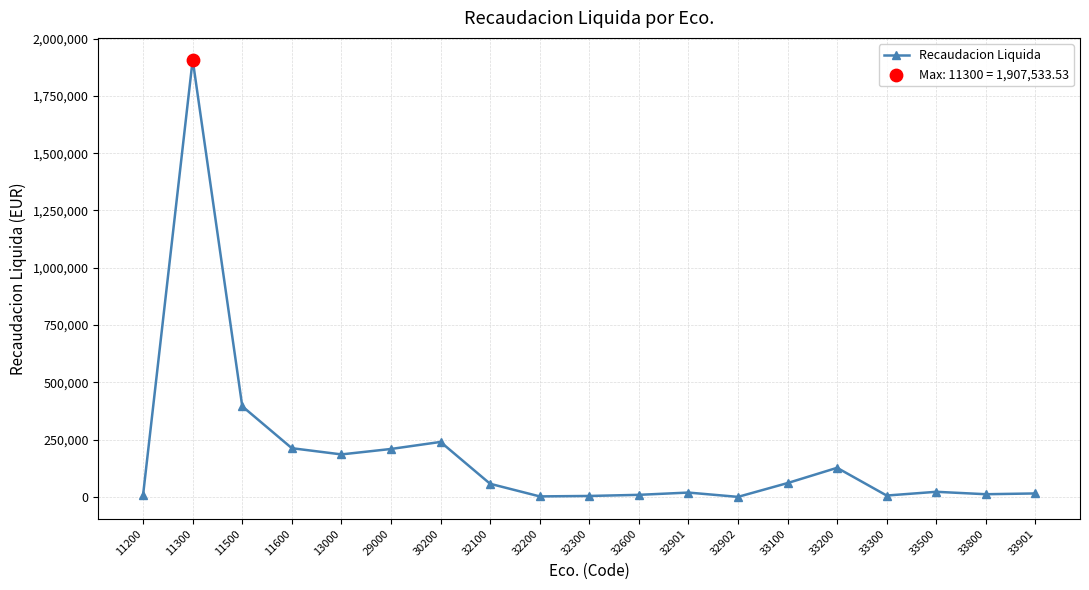

What is the ratio of the value at 33800 to the value at 32600?

1.3